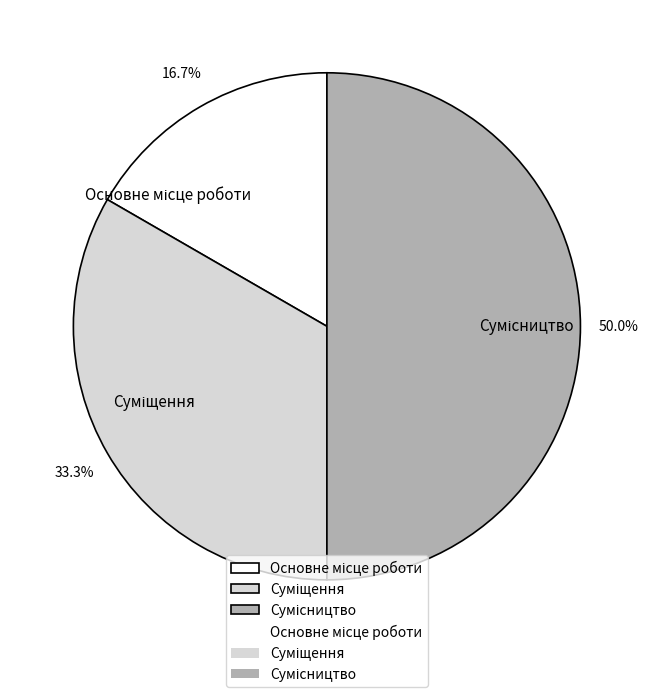

How many slices are in this pie chart?

3